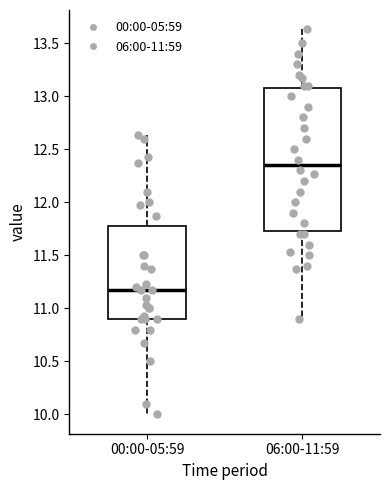

Reading left to right, transcribe this box plot: for each box, give where its median line is, the range the box spans, and where its two whiskers end, as read against the y-axis. The values are not printed on the chart, so give them approximately, as read against the axis.

00:00-05:59: median 11.15, box 10.90 to 11.80, whiskers 10.00 to 12.65
06:00-11:59: median 12.35, box 11.75 to 13.10, whiskers 10.90 to 13.65